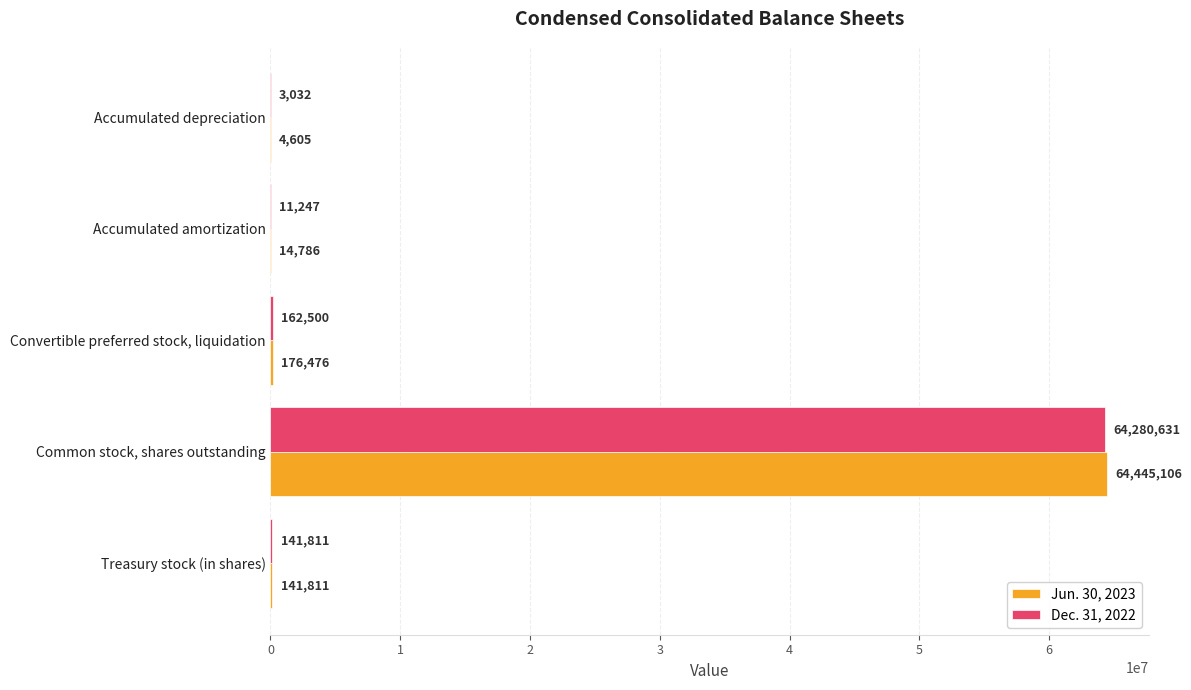

What are all the series names shown in the legend?

Jun. 30, 2023, Dec. 31, 2022